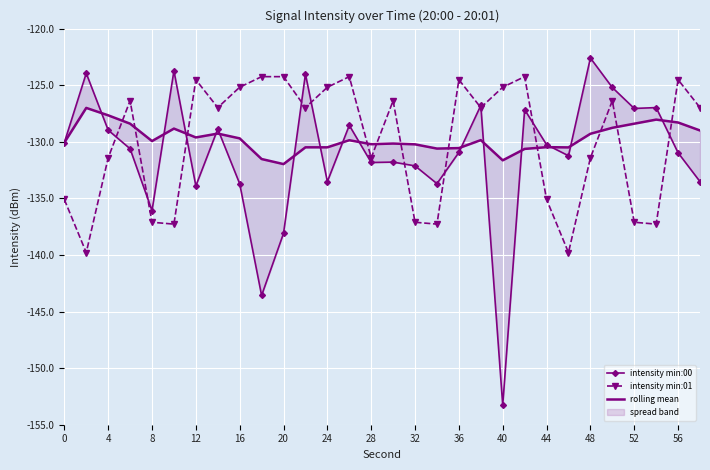

Which series has the largest total across all categories?

rolling mean